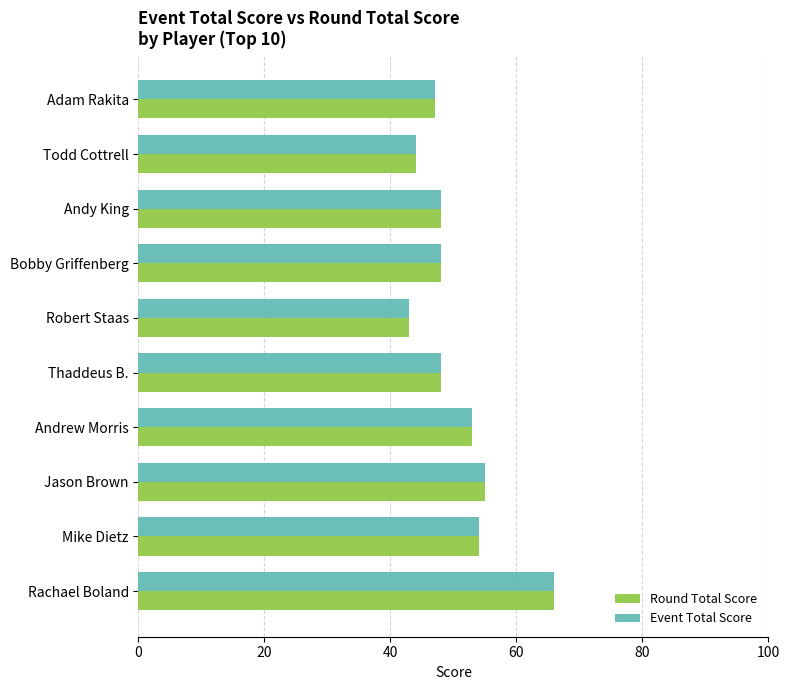

How many series are shown in this chart?

2